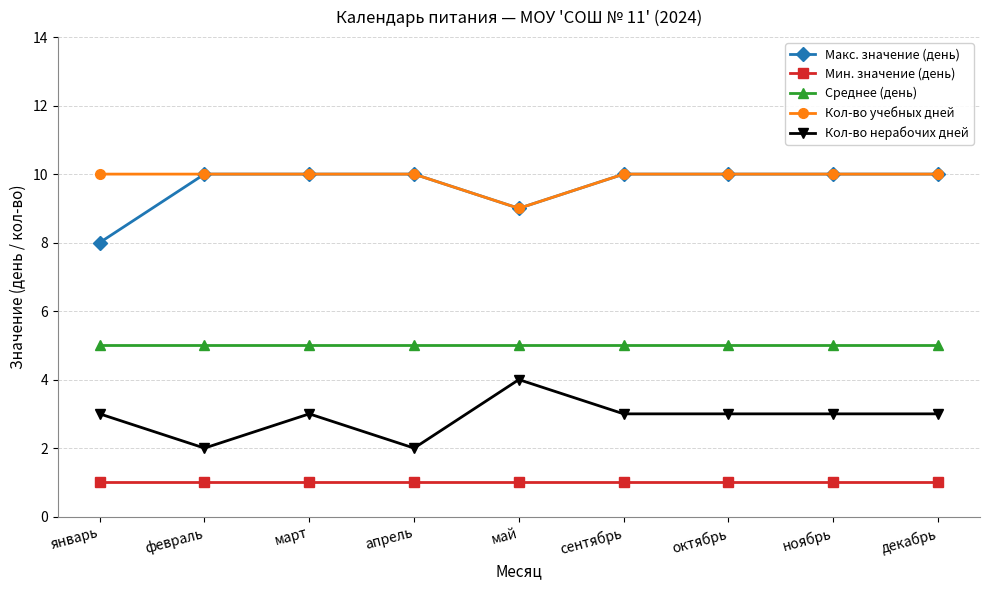

Which series changed the most between апрель and октябрь?

Кол-во нерабочих дней